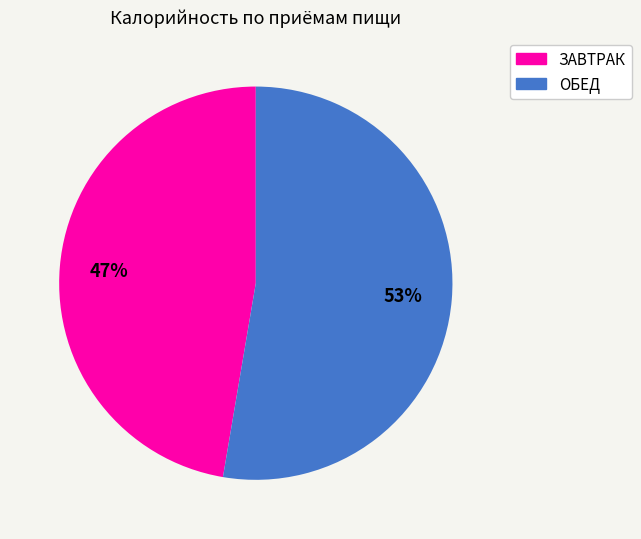

True or false: ЗАВТРАК accounts for 33% of the total.

False